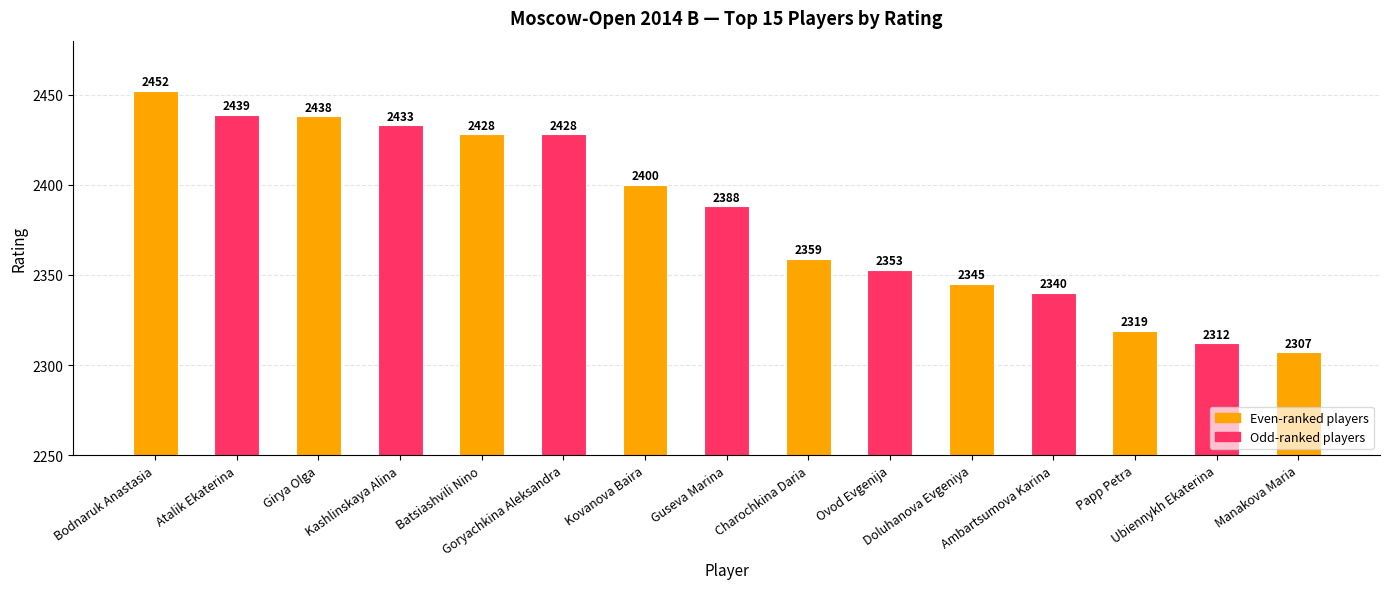

Does the chart contain stacked bars?

No